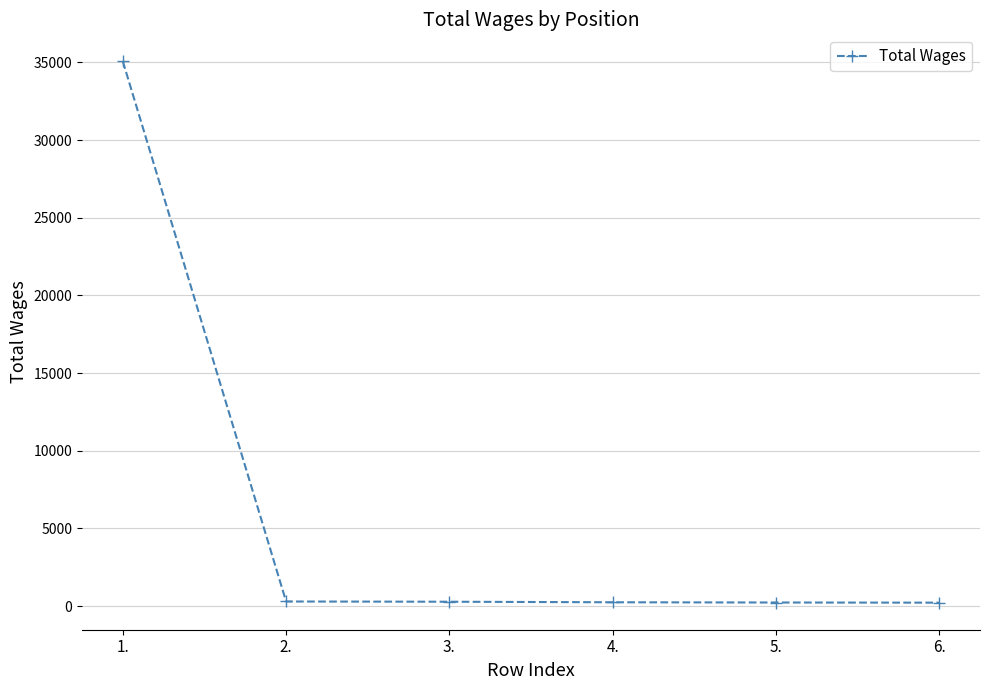

What is the greatest value displayed?

35069